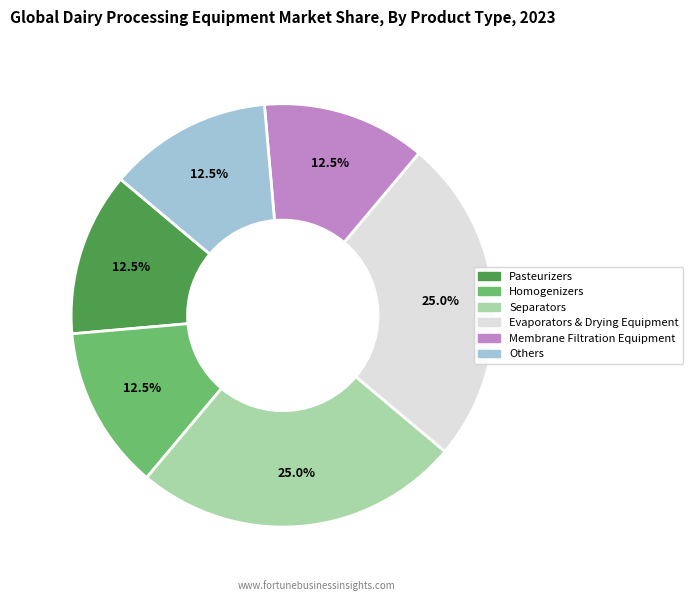

Is there any slice that represents more than half of the pie?

No